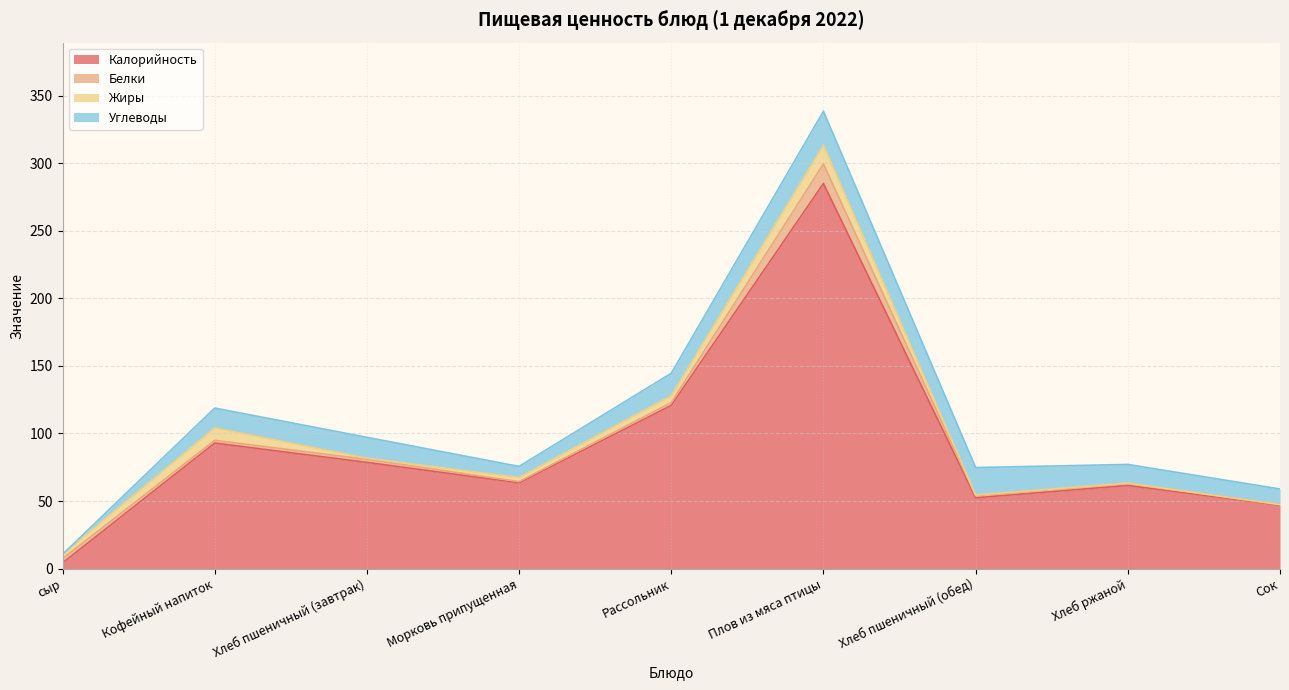

How many data points in Белки are less than 2?

4